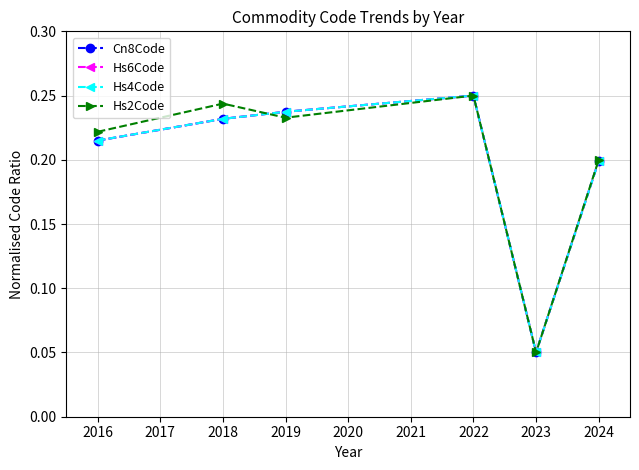

How many interior local valleys does the Hs2Code series have?

2